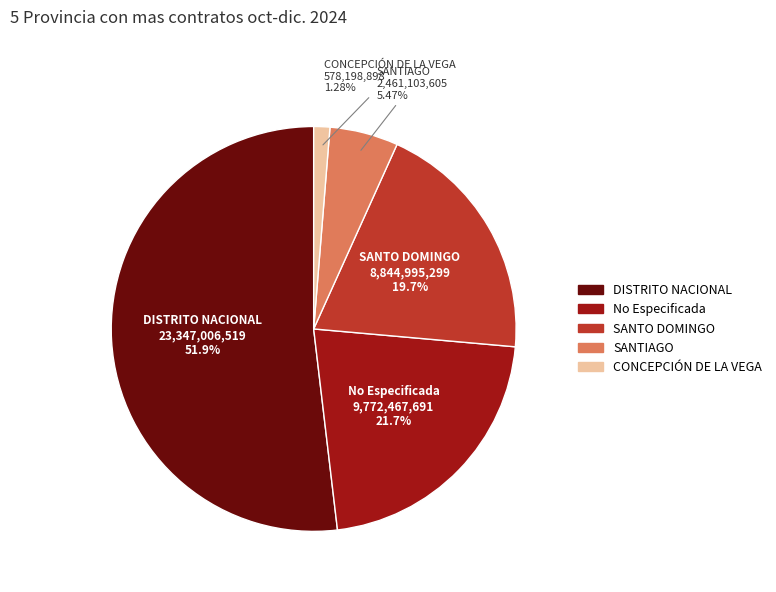

Is it true that CONCEPCIÓN DE LA VEGA is 1% of the pie?

True